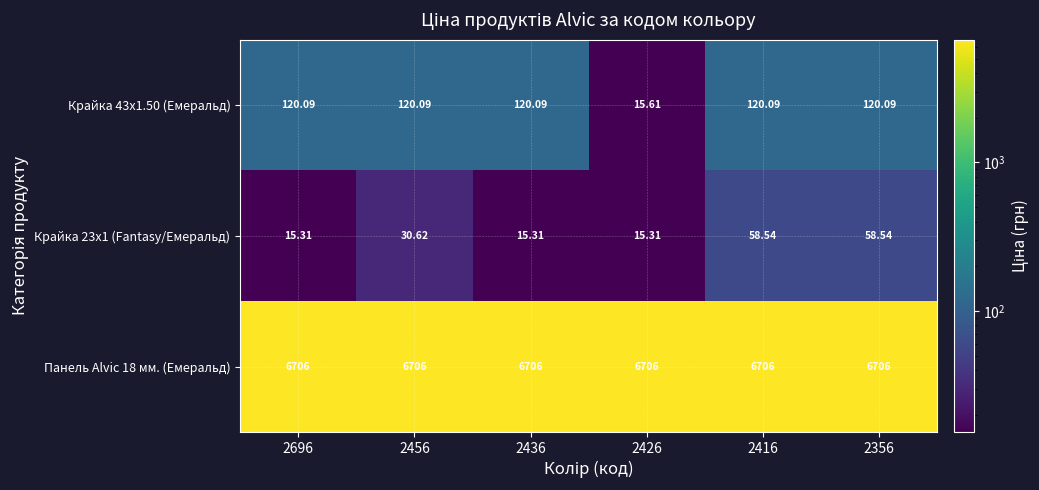

What is the difference between the highest and lowest values at 2696?

6690.7